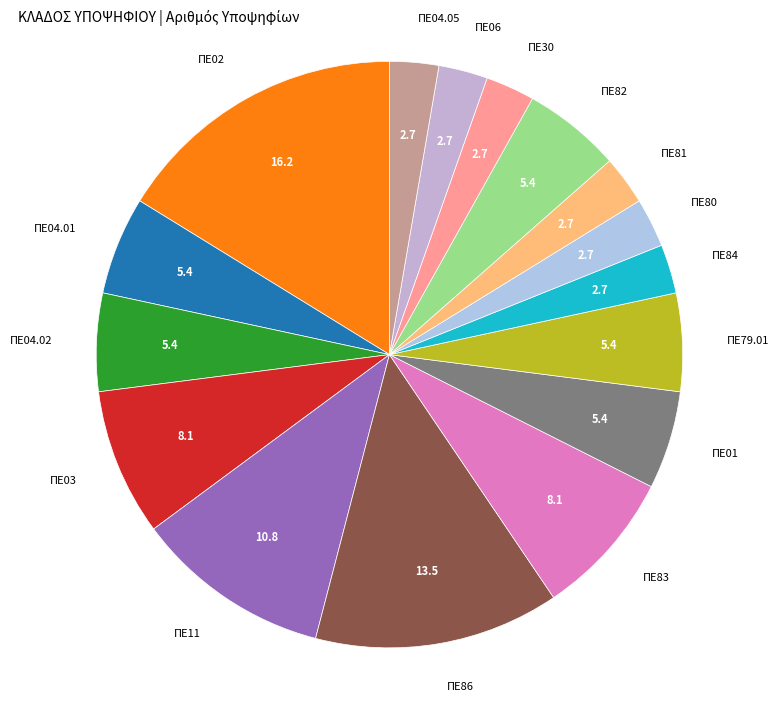

Which category has the biggest portion of the pie?

ΠΕ02